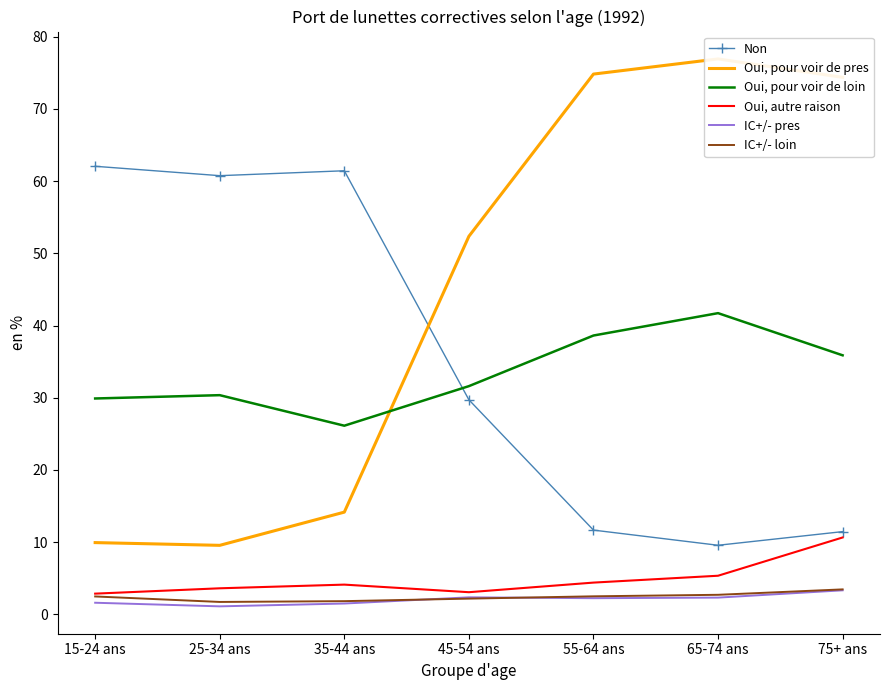

How many values in the Oui, autre raison series are below 4?

3